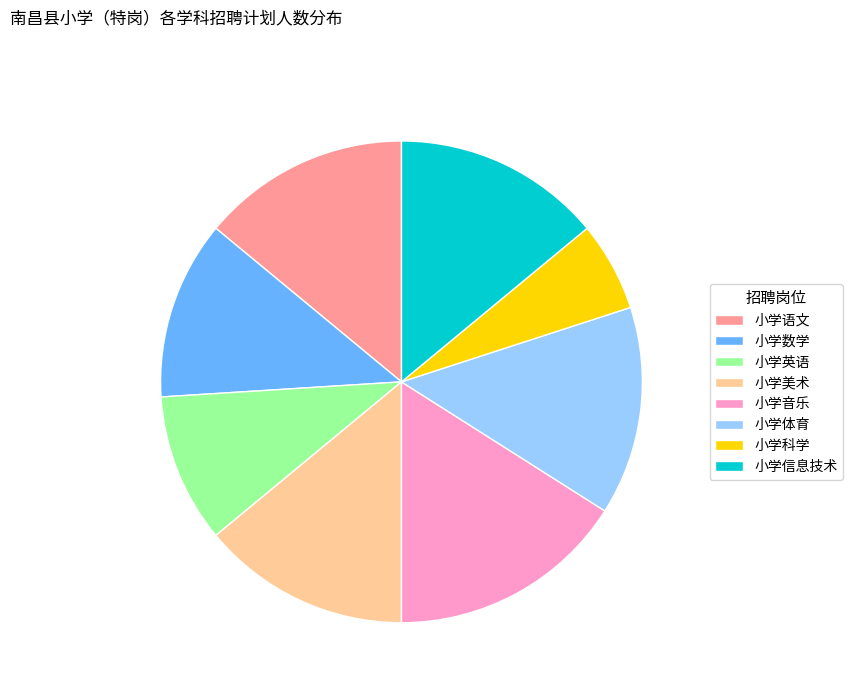

Approximately how many times larger is the value at 小学英语 compared to 小学音乐?

0.6